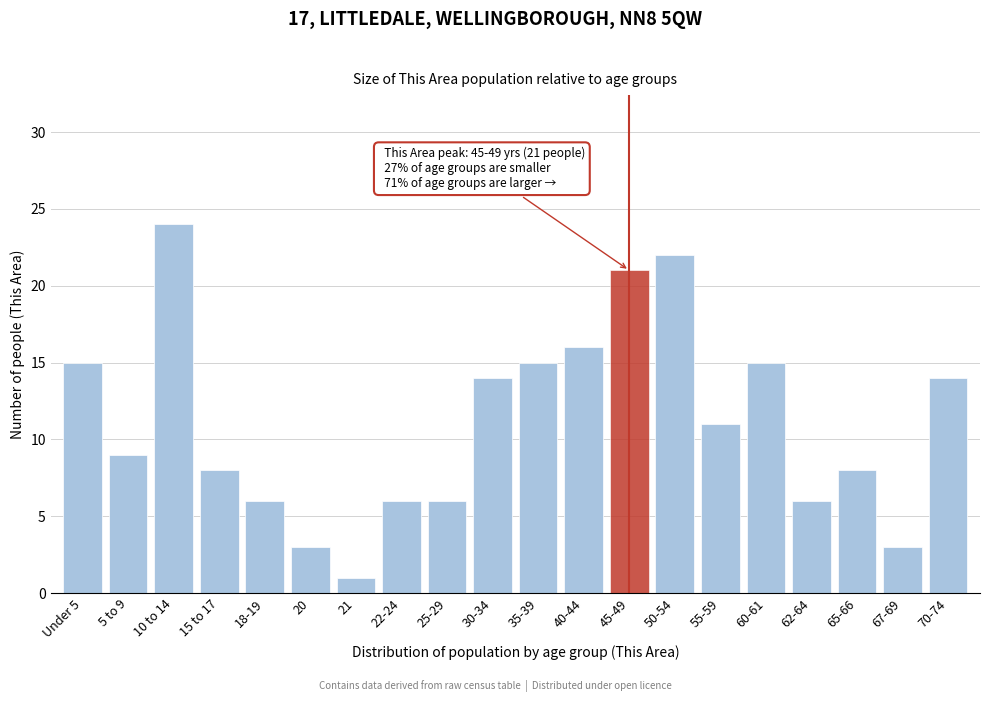

Reading left to right, what are all the values shown in this chart?

15	9	24	8	6	3	1	6	6	14	15	16	21	22	11	15	6	8	3	14